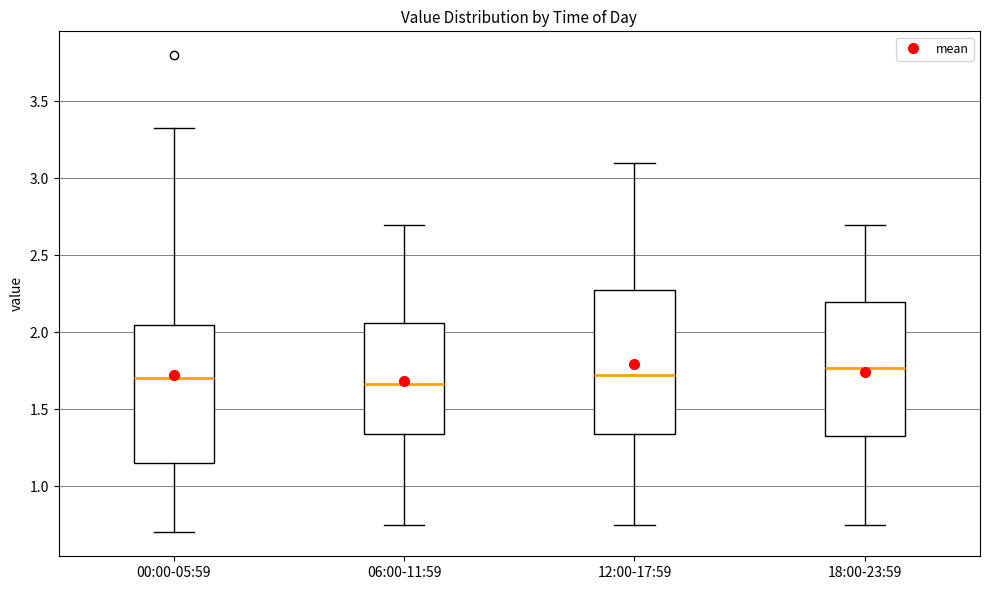

Reading left to right, transcribe this box plot: for each box, give where its median line is, the range the box spans, and where its two whiskers end, as read against the y-axis. The values are not printed on the chart, so give them approximately, as read against the axis.

00:00-05:59: median 1.70, box 1.15 to 2.05, whiskers 0.70 to 3.35
06:00-11:59: median 1.65, box 1.35 to 2.05, whiskers 0.75 to 2.70
12:00-17:59: median 1.75, box 1.35 to 2.30, whiskers 0.75 to 3.10
18:00-23:59: median 1.75, box 1.35 to 2.20, whiskers 0.75 to 2.70